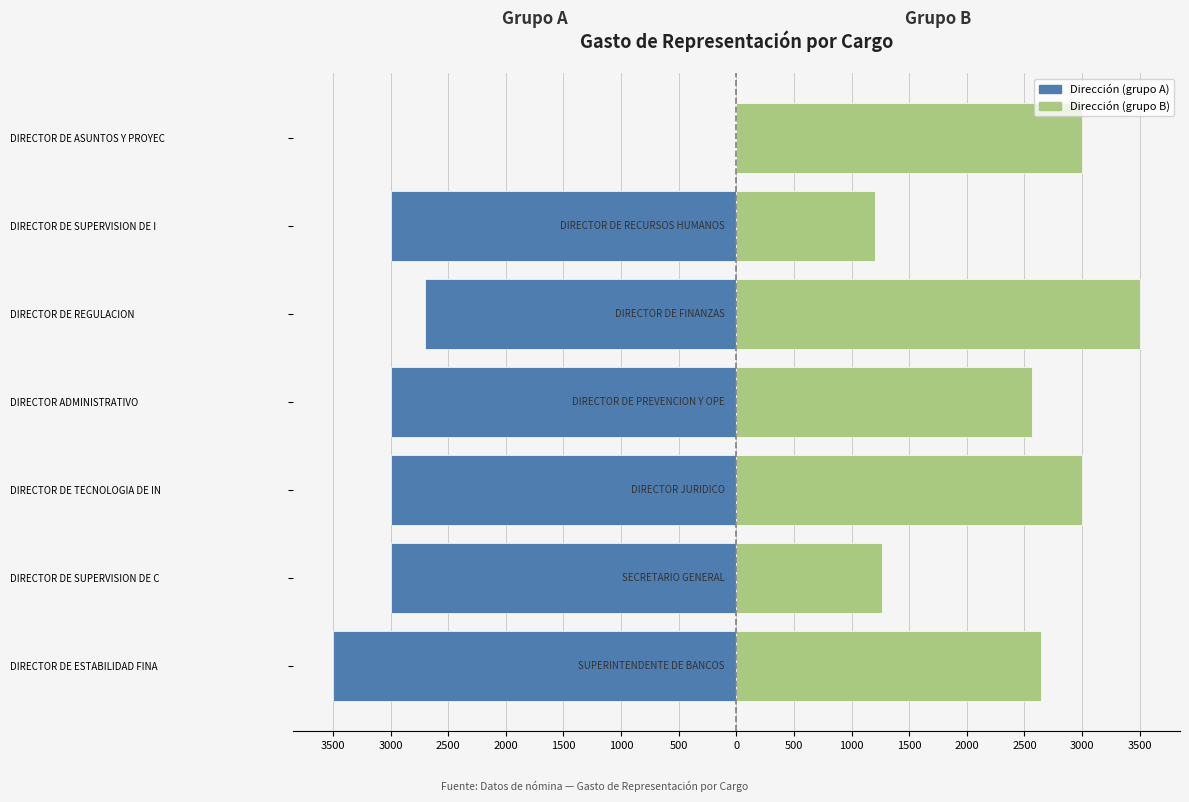

Is it true that Dirección (grupo B) equals 826 at DIRECTOR DE ASUNTOS Y PROYEC?

False